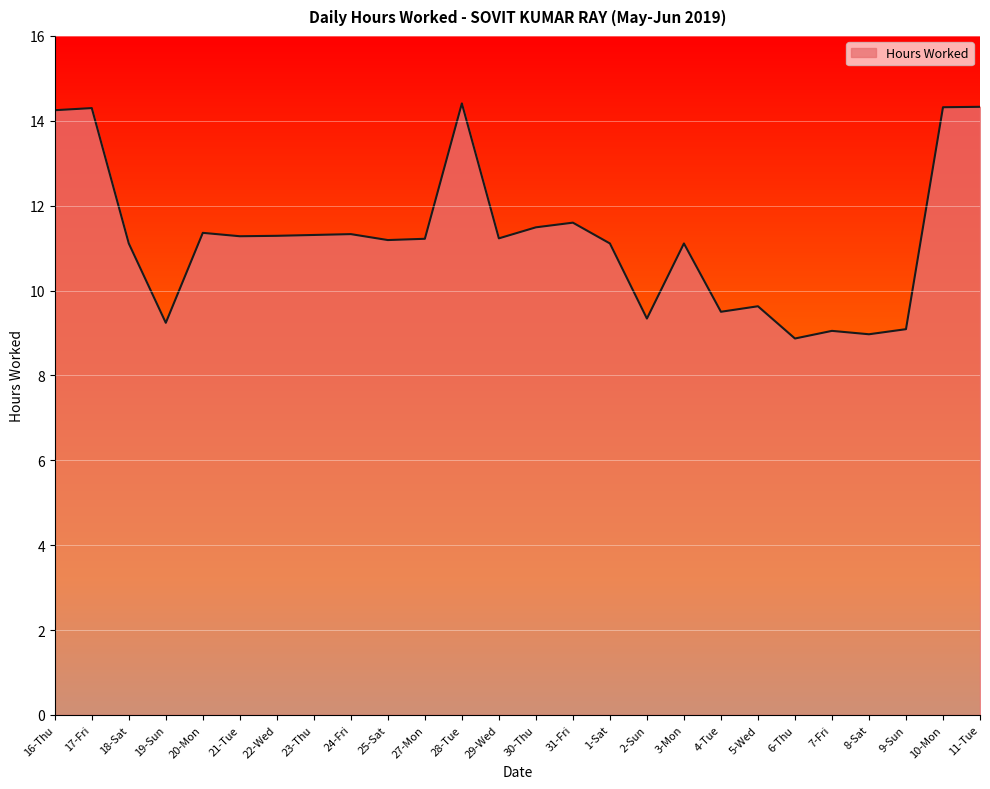

What position from the left is 9-Sun?

24